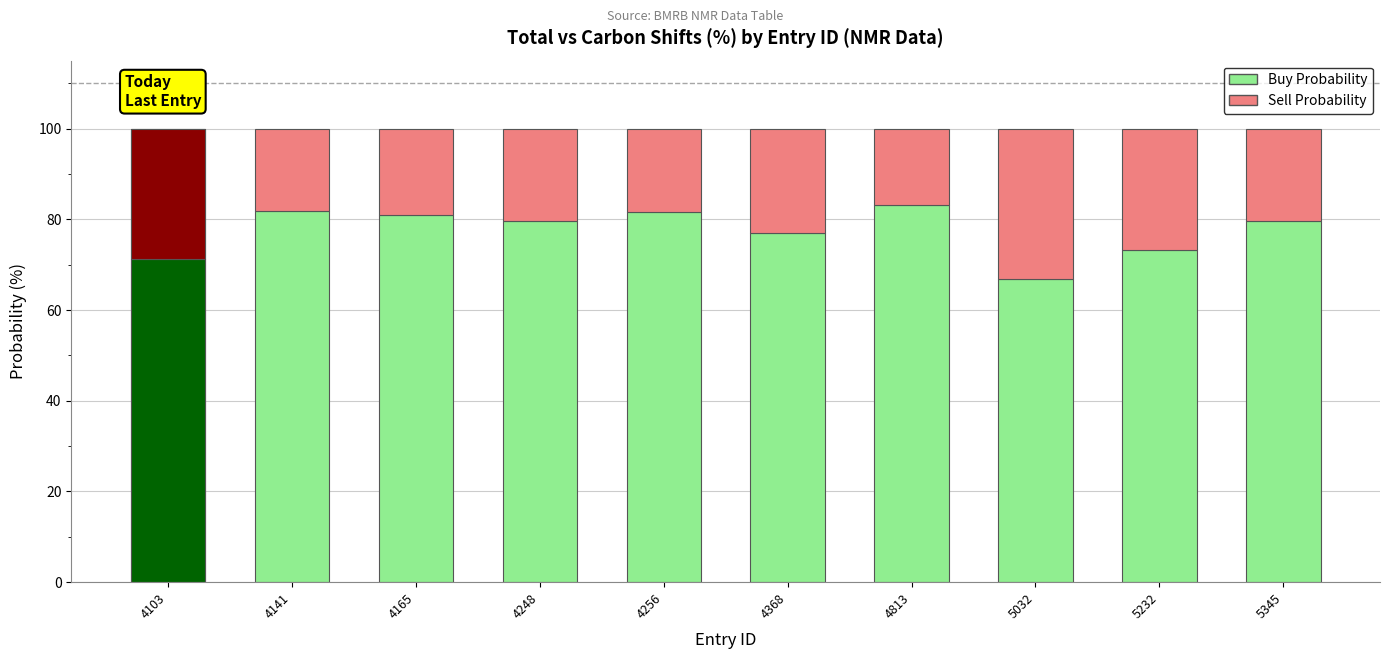

Where does the Sell Probability series first go above 20?

4103